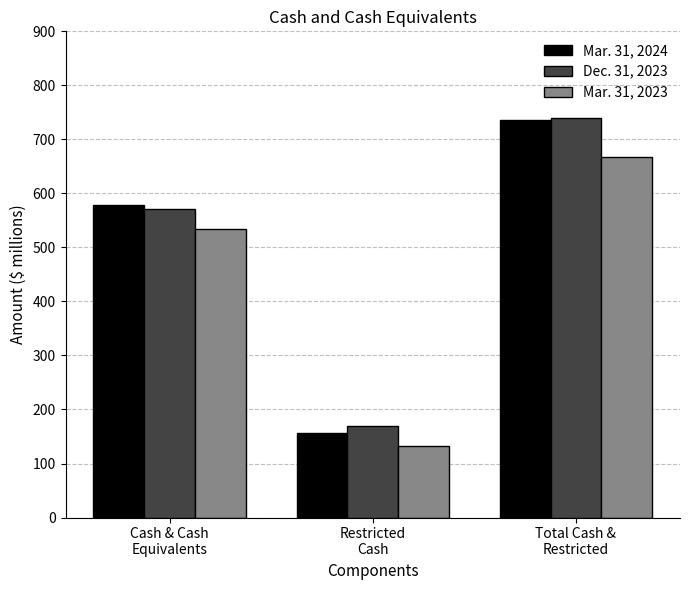

What is the total value across all series at Total Cash &
Restricted?

2142